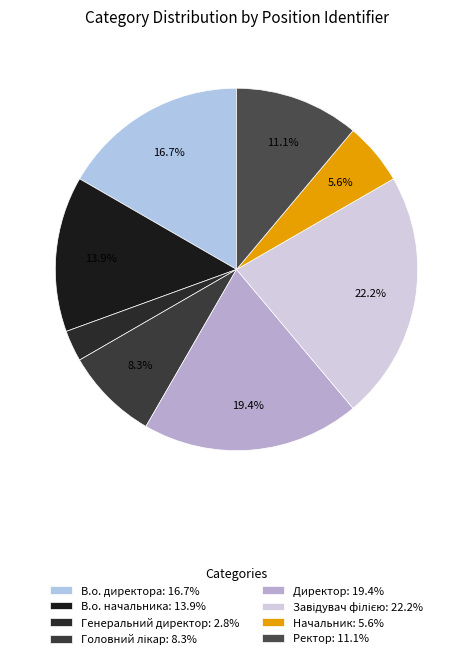

Rank the categories by value from highest to lowest.

Завідувач філією, Директор, В.о. директора, В.о. начальника, Ректор, Головний лікар, Начальник, Генеральний директор